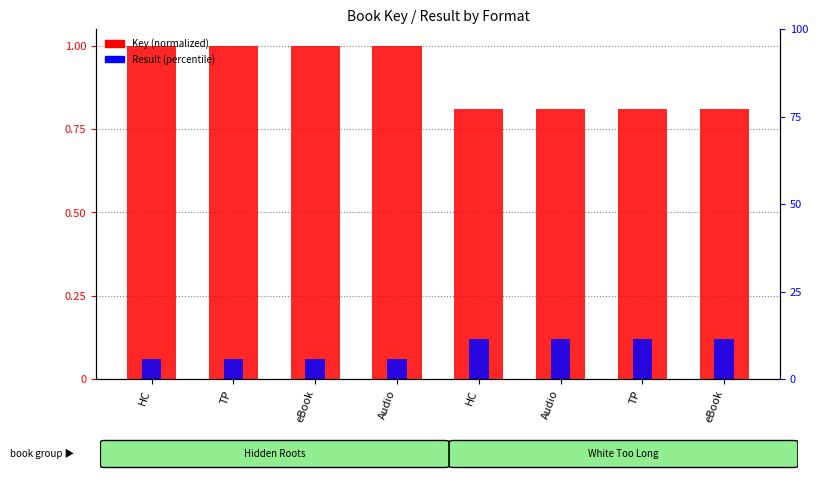

At HC, list the series in order from largest to smallest.

Key (normalized), Result (percentile)